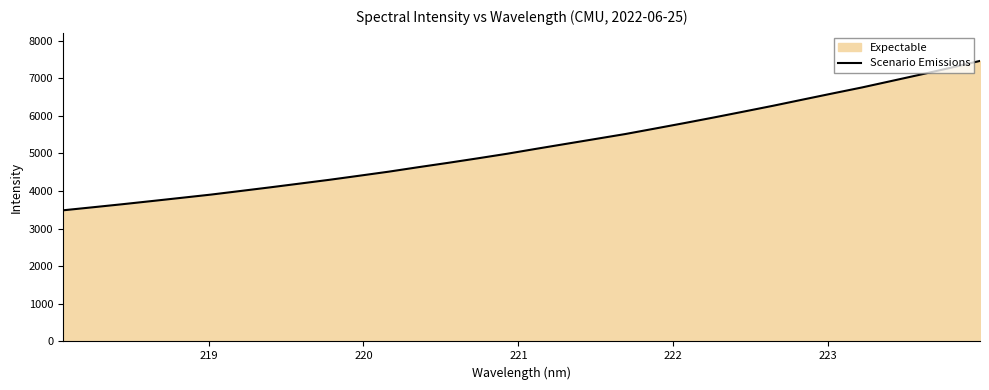

What is the maximum value shown in the chart?

7462.2